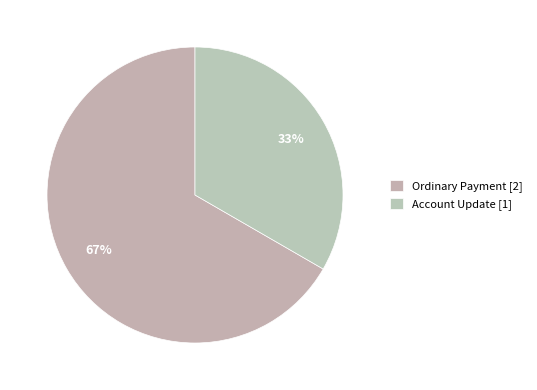

Which category has the biggest portion of the pie?

Ordinary Payment [2]